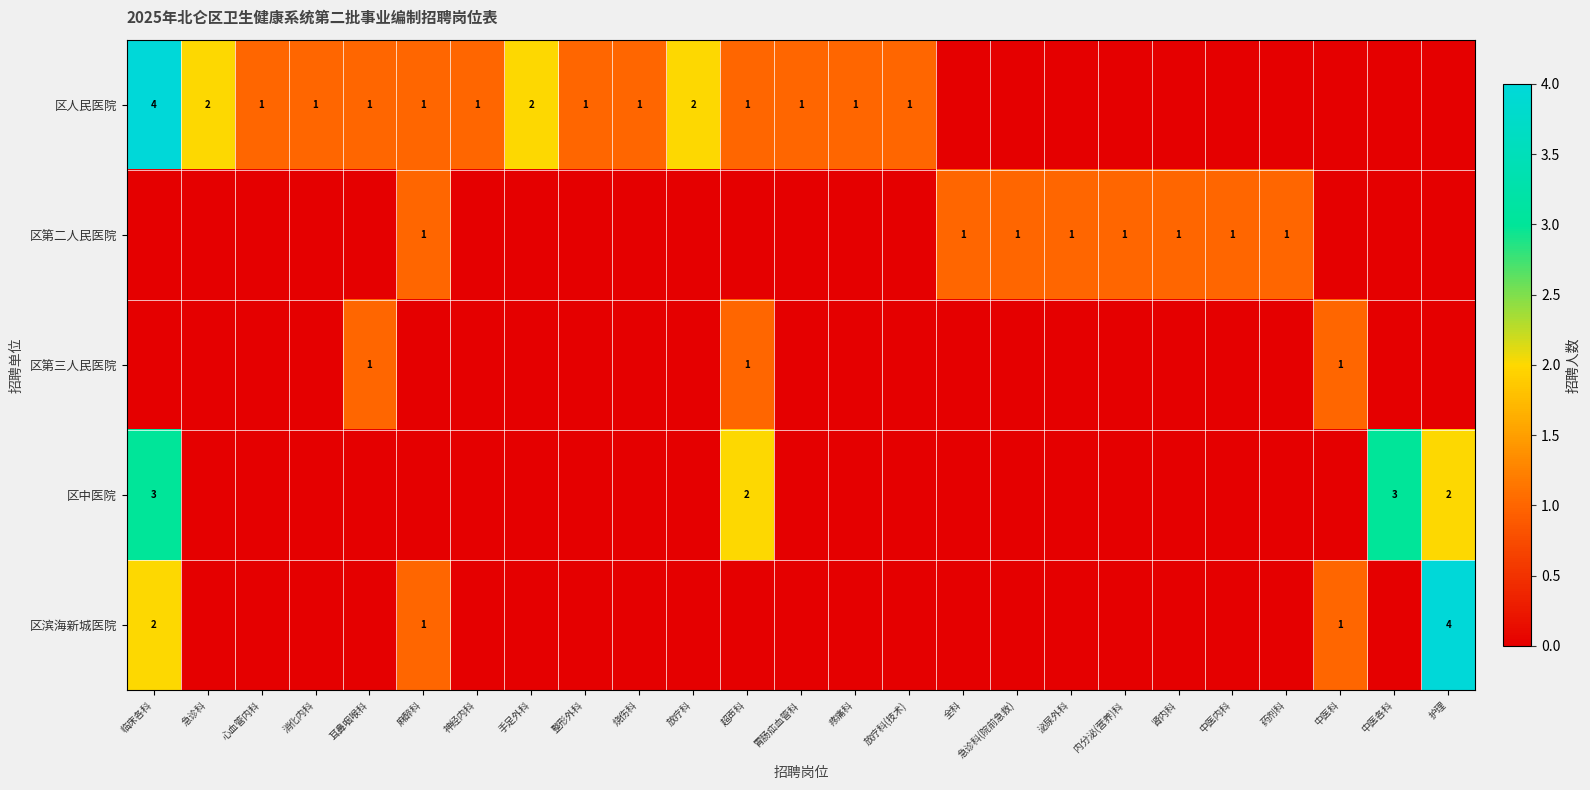

At which category is the sum across all series the highest?

临床各科